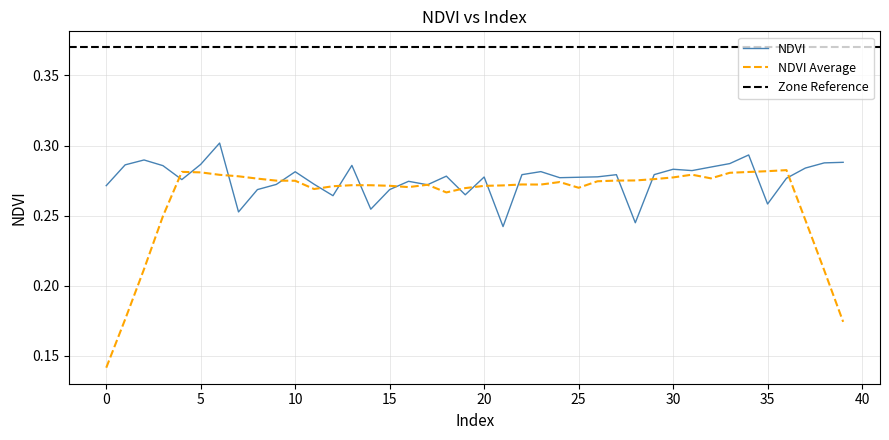

What is the minimum value shown in the chart?

0.2